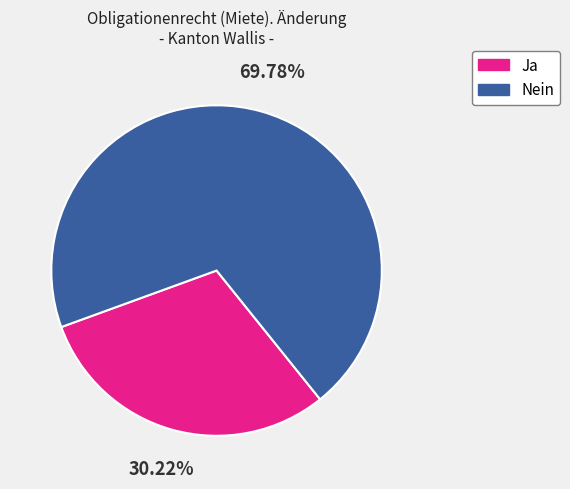

True or false: Nein accounts for 70% of the total.

True